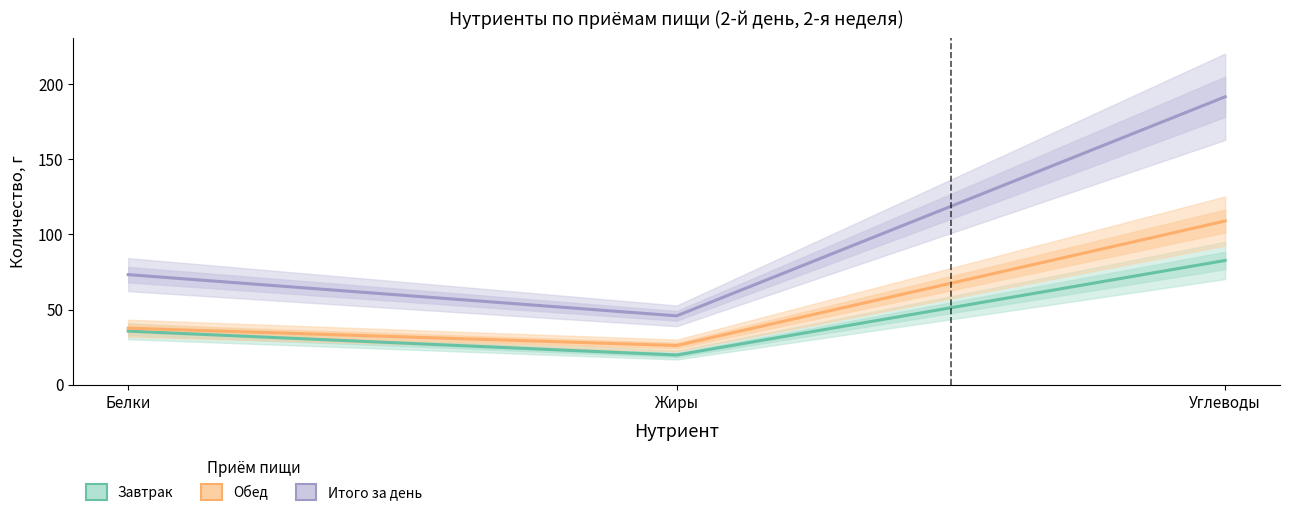

Rank the series by their average value, from highest to lowest.

Итого за день, Обед, Завтрак